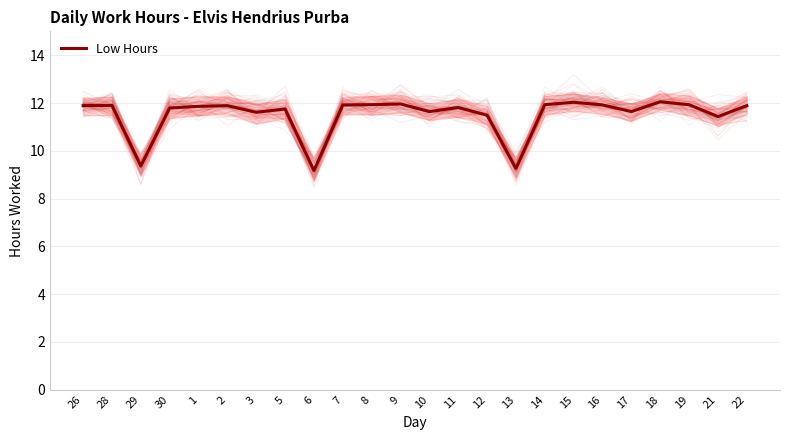

The value at 13 is 15.9. True or false?

False